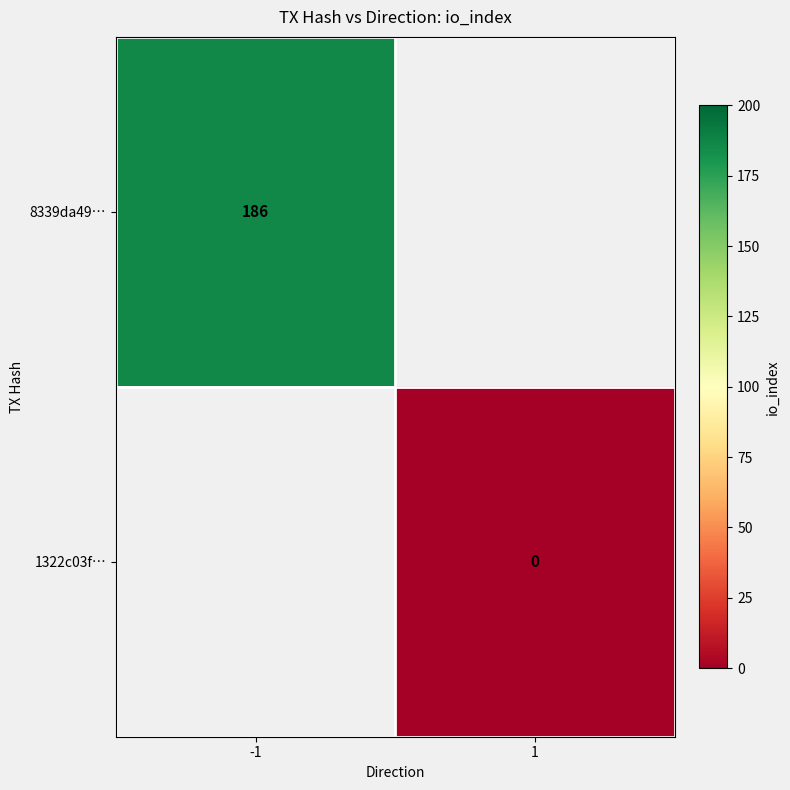

At how many categories does at least one series exceed 58?

1